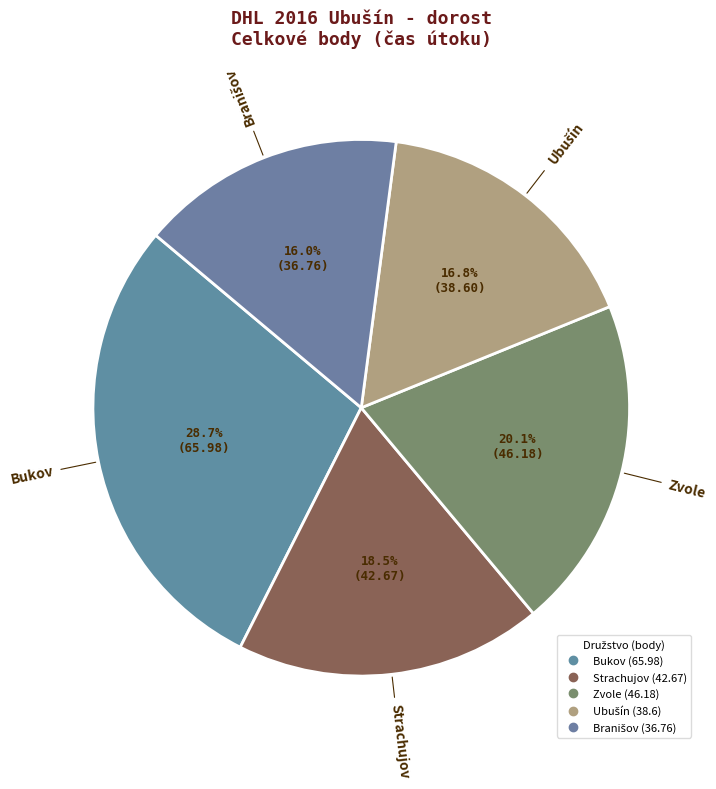

To the nearest percent, what is the difference between the Strachujov and Branišov slice percentages?

3%